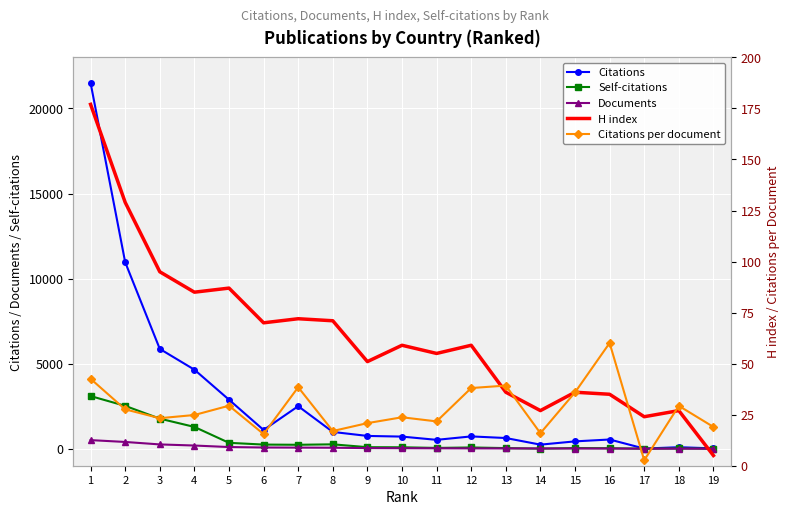

Rank the series at 11 from lowest to highest value.

Citations per document, Documents, Self-citations, H index, Citations